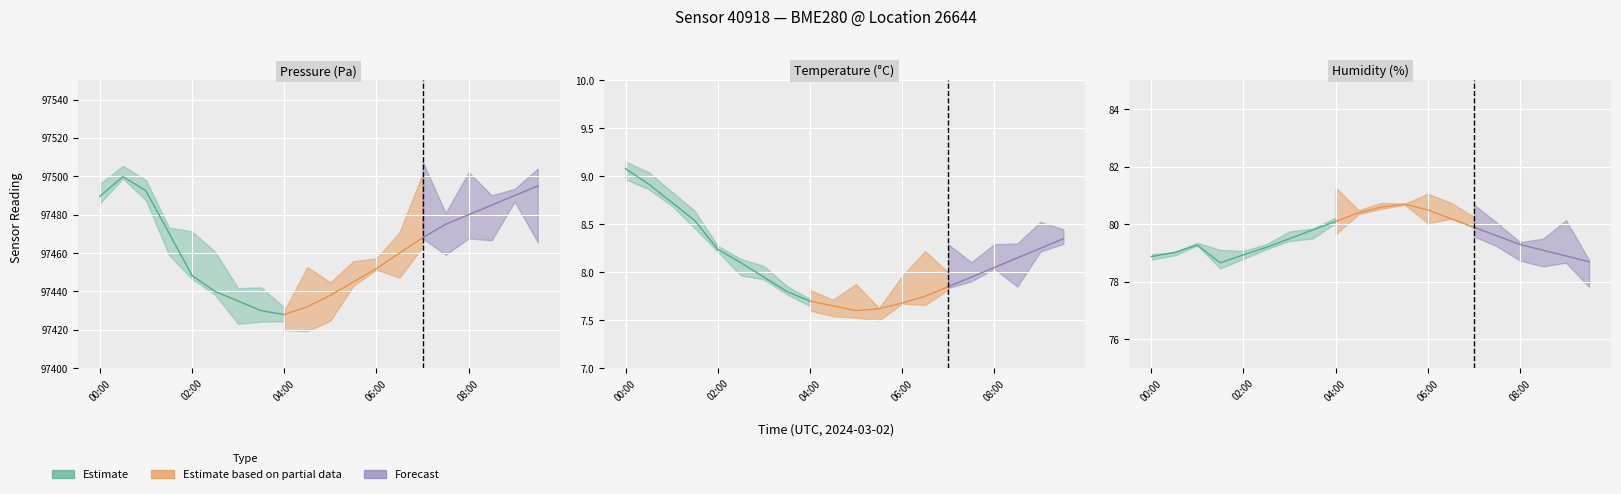

What position from the right is 05:30?

9